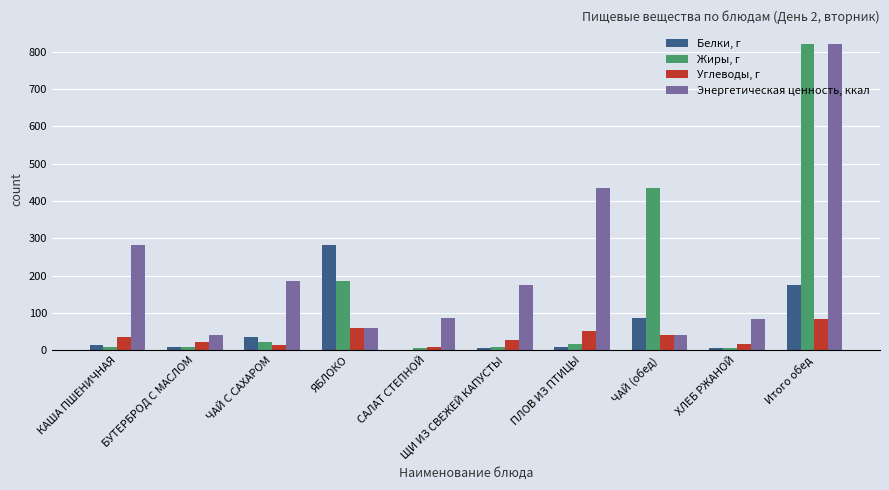

Does the chart contain stacked bars?

No